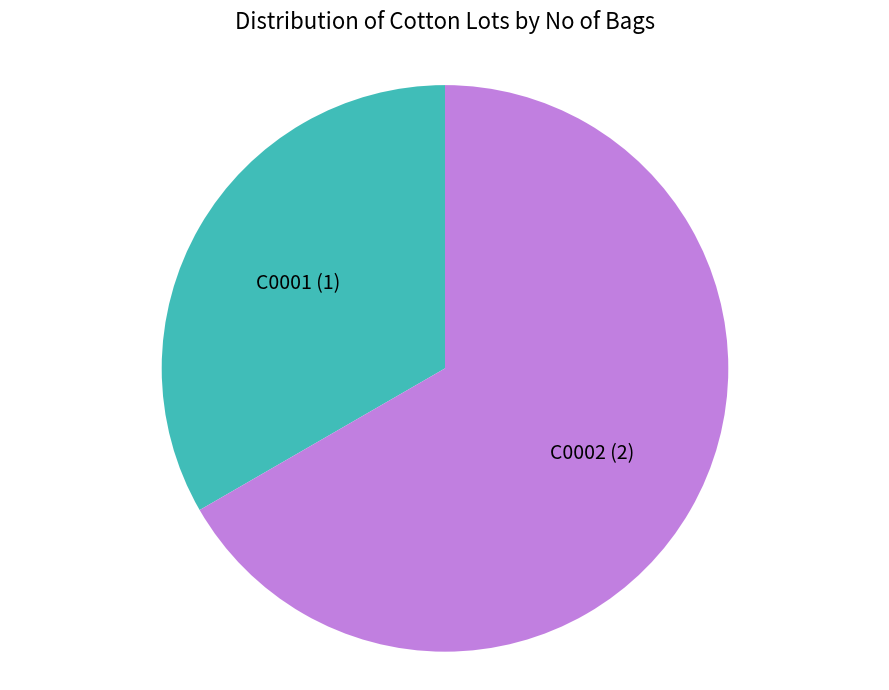

Is there a majority slice in this chart?

Yes